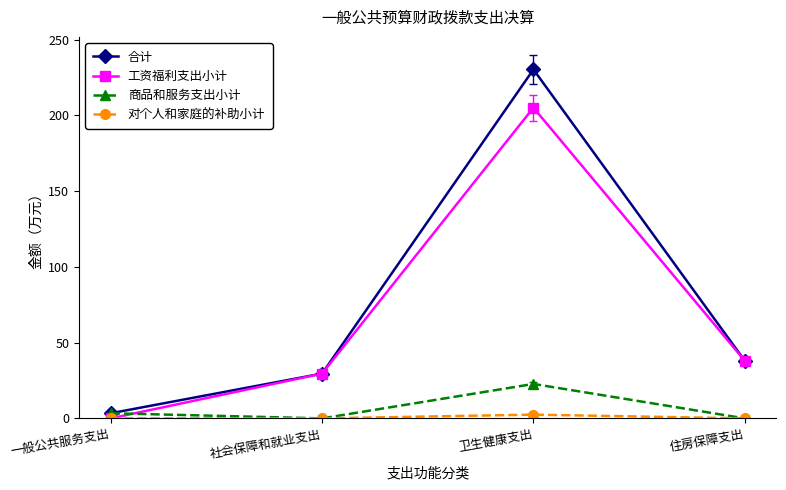

What is the difference between the second highest and minimum values in the 商品和服务支出小计 series?

3.4